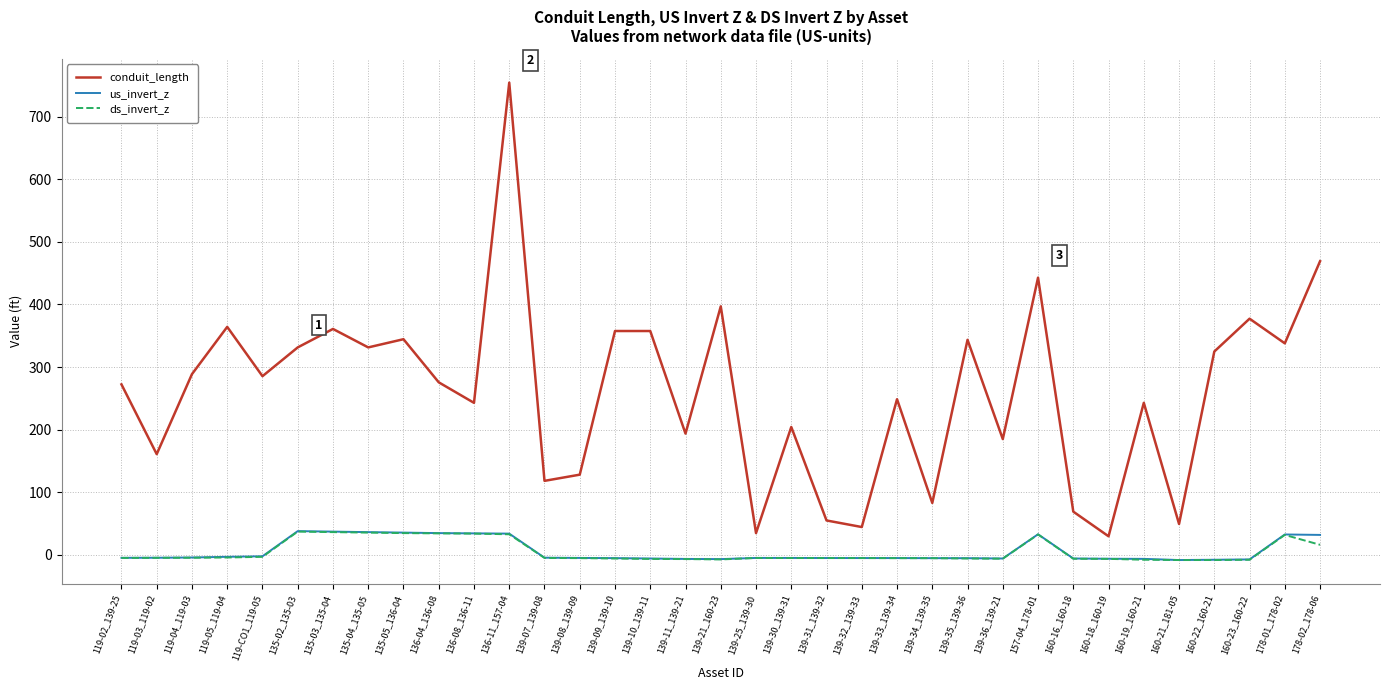

Where is the first local minimum for conduit_length?

119-03_119-02